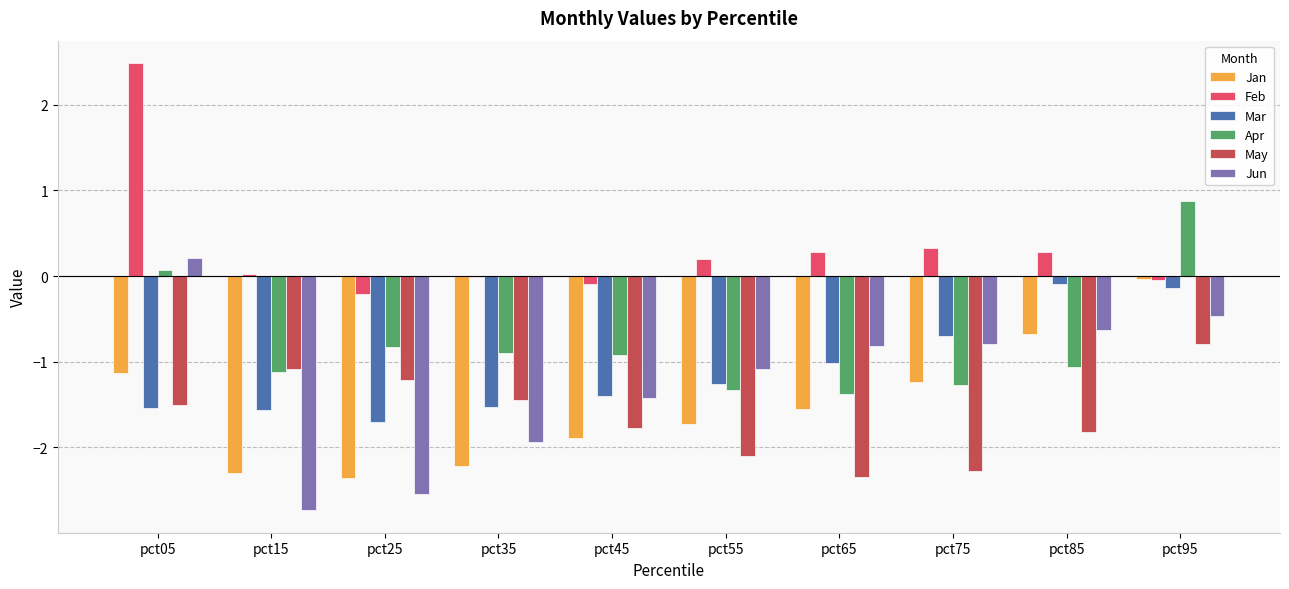

What is the greatest value displayed?

2.5